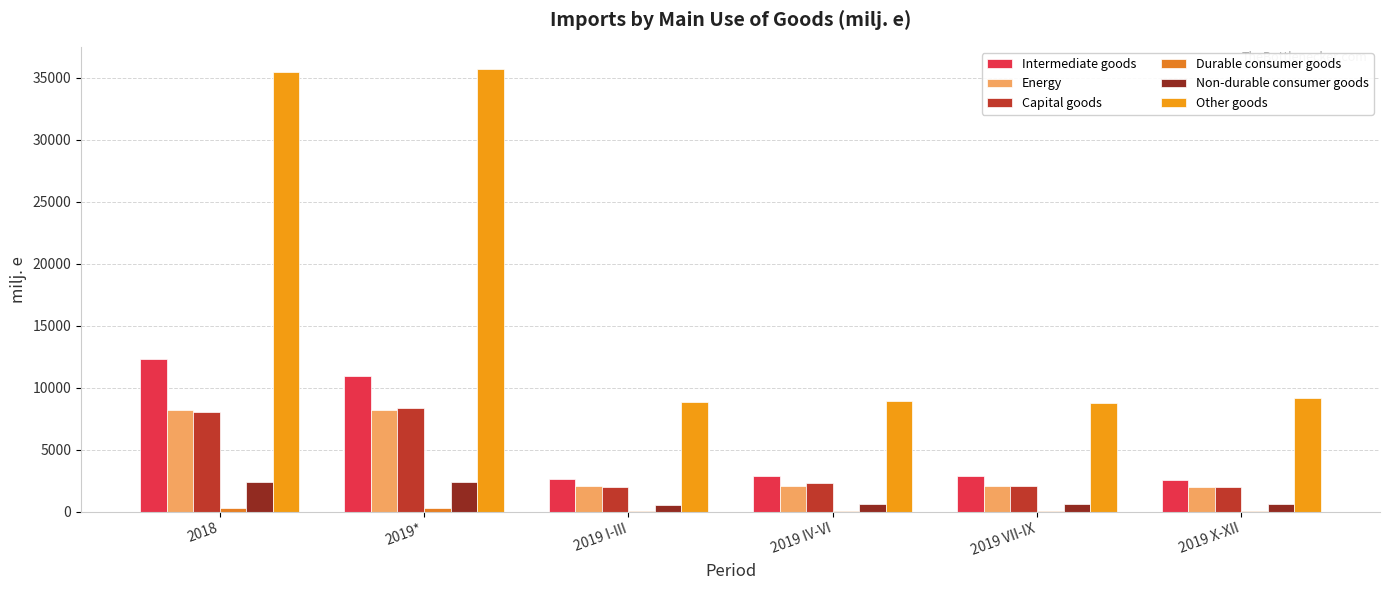

What position from the right is 2019 I-III?

4